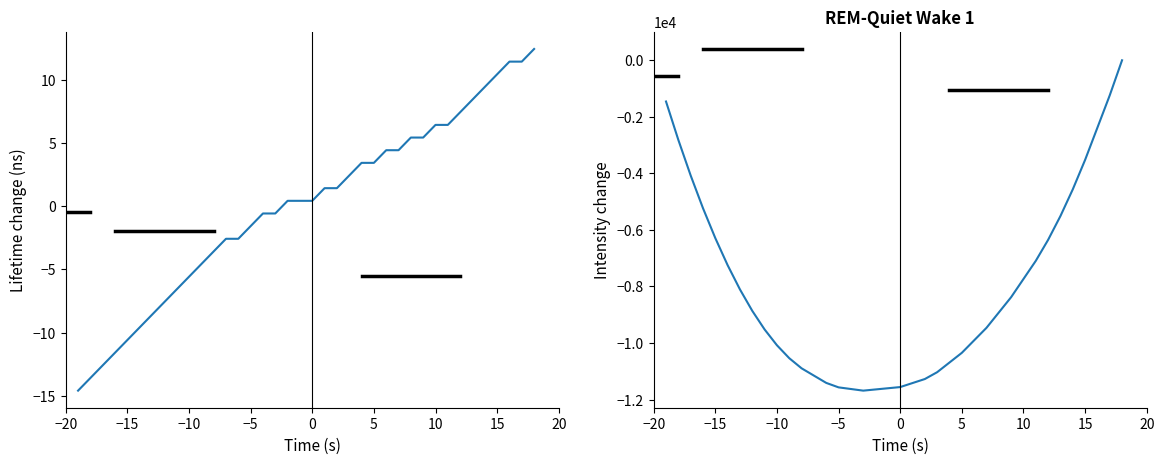

How many distinct data groups are displayed?

2